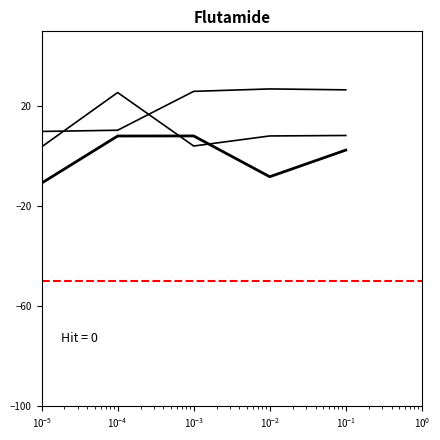

Is this an area chart (filled region under the line)?

No